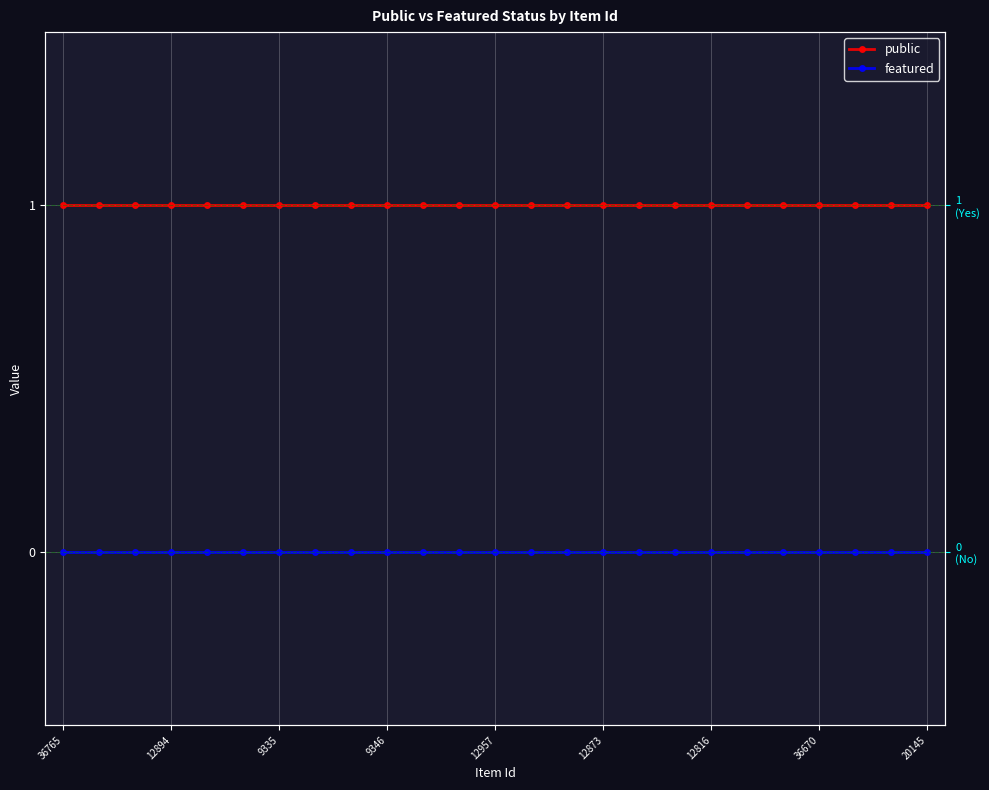

True or false: public and featured cross at least once.

False